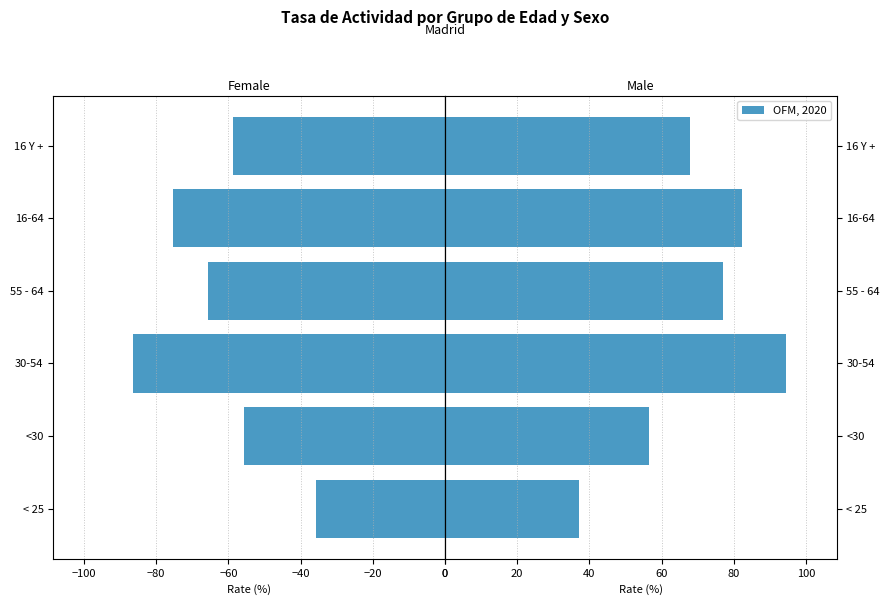

Reading left to right, what are all the values shown in this chart?

Mujeres: −120=-35.6	−100=-55.6	−80=-86.4	−60=-65.7	−40=-75.4	−20=-58.7
OFM, 2020: −120=37.1	−100=56.4	−80=94.3	−60=77.0	−40=82.1	−20=67.9